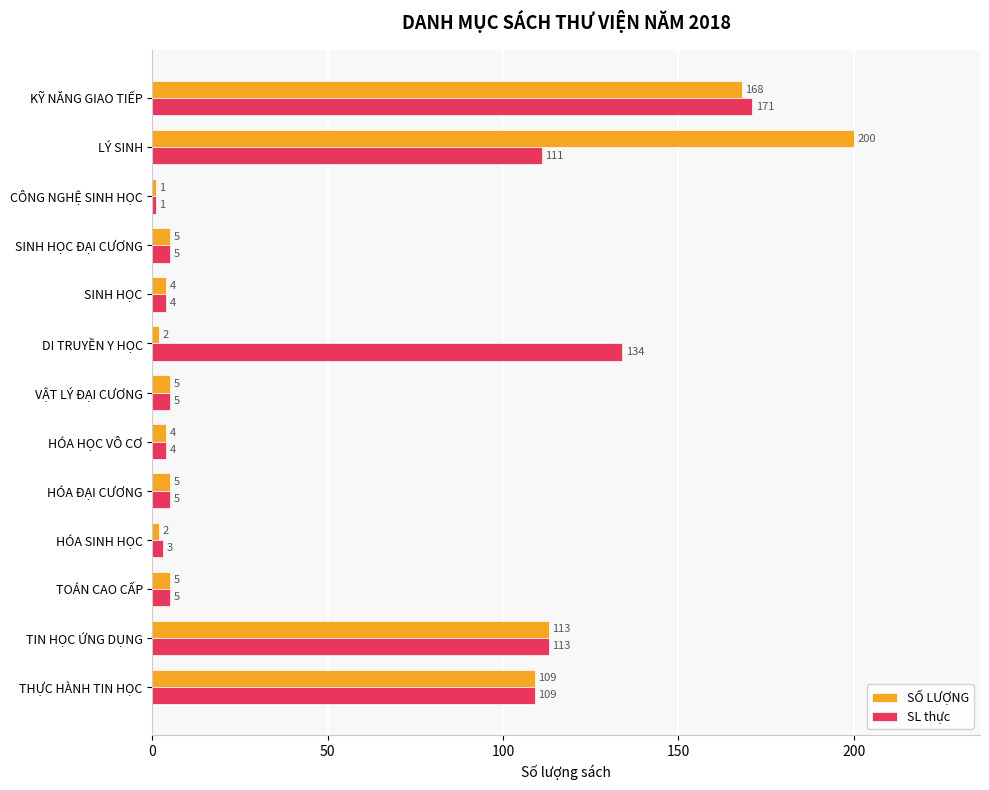

True or false: SL thực has a value of 111 at LÝ SINH.

True